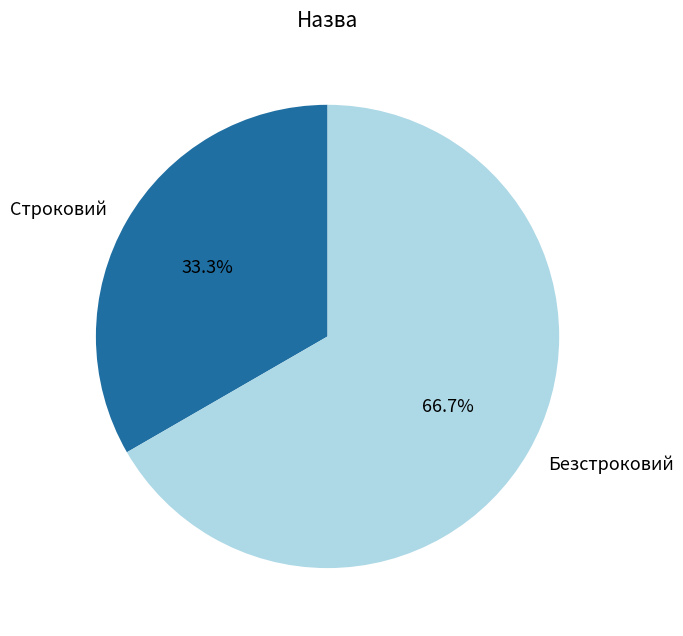

Is there a majority slice in this chart?

Yes